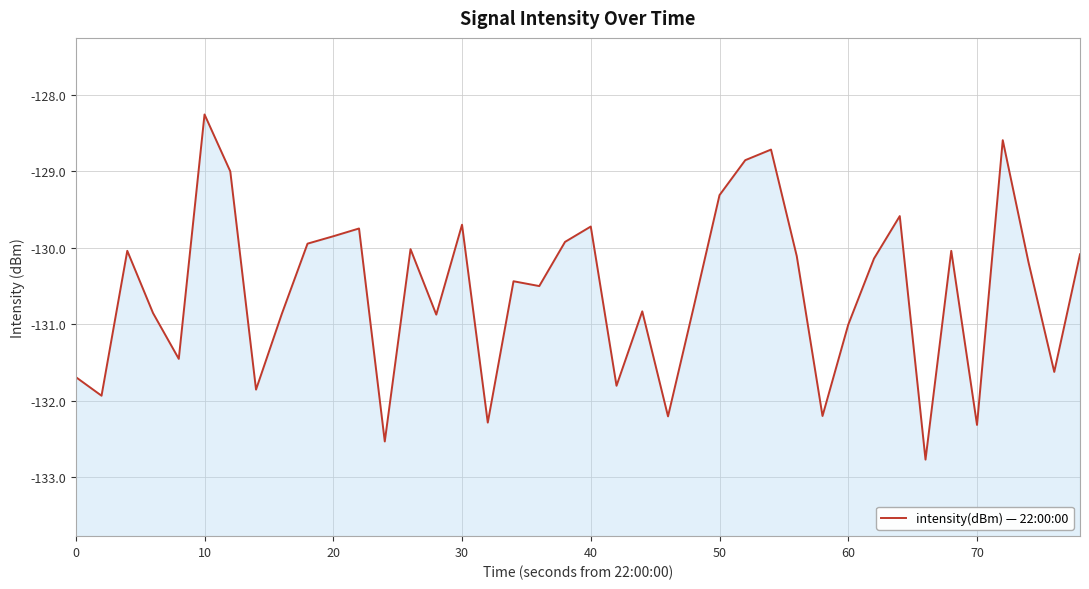

Reading left to right, transcribe all the data shown in this chart.

-131.7	-131.9	-130.0	-130.9	-131.5	-128.3	-129.0	-131.9	-130.9	-129.9	-129.8	-129.7	-132.5	-130.0	-130.9	-129.7	-132.3	-130.4	-130.5	-129.9	-129.7	-131.8	-130.8	-132.2	-130.8	-129.3	-128.9	-128.7	-130.1	-132.2	-131.0	-130.1	-129.6	-132.8	-130.0	-132.3	-128.6	-130.2	-131.6	-130.1